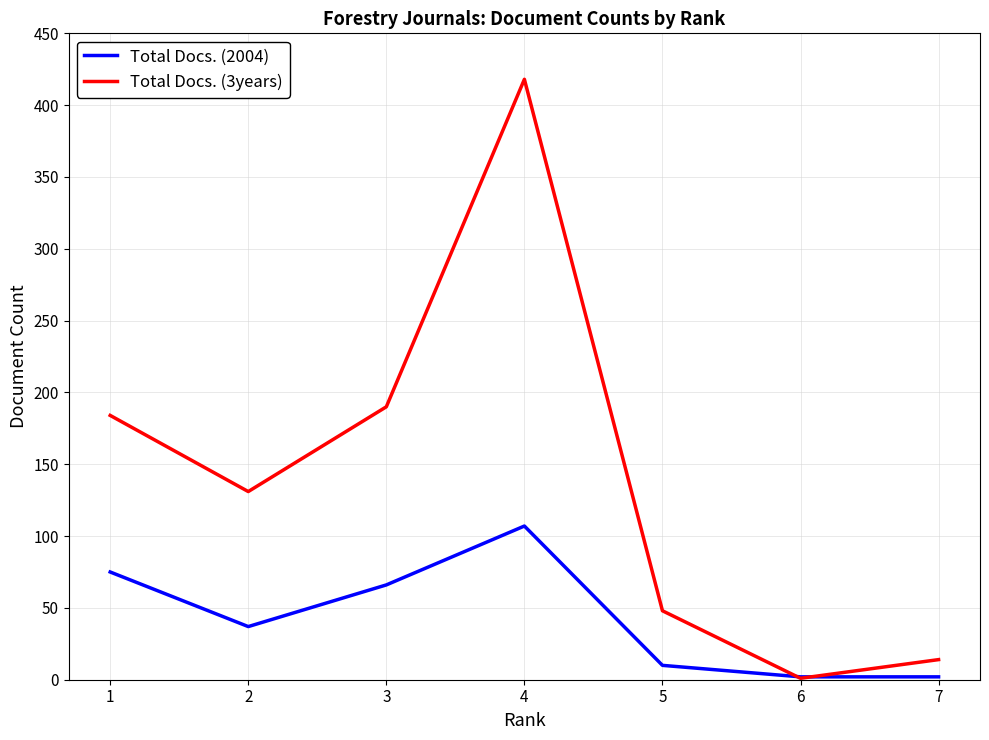

What is the maximum value for Total Docs. (2004)?

107